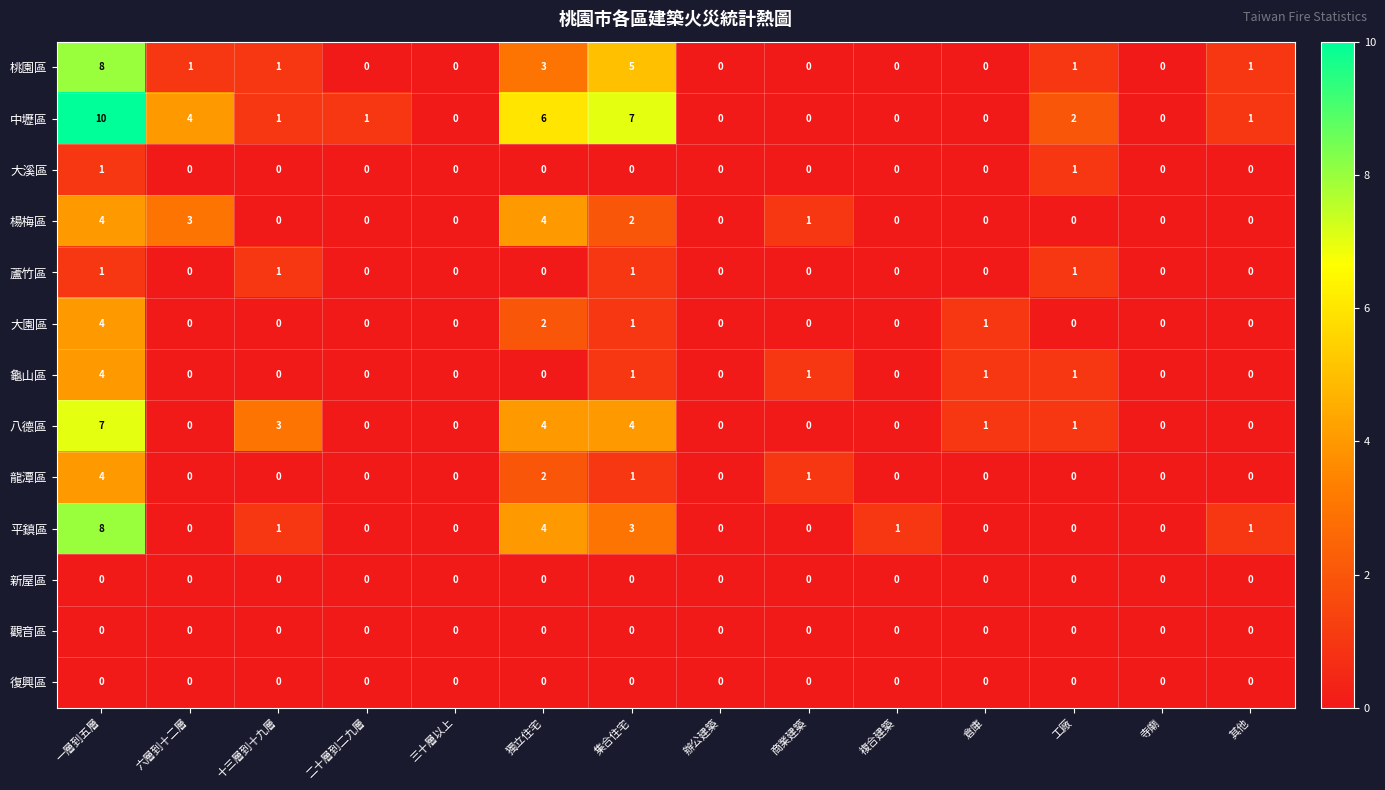

The 楊梅區 series shows 4 at 一層到五層. True or false?

True